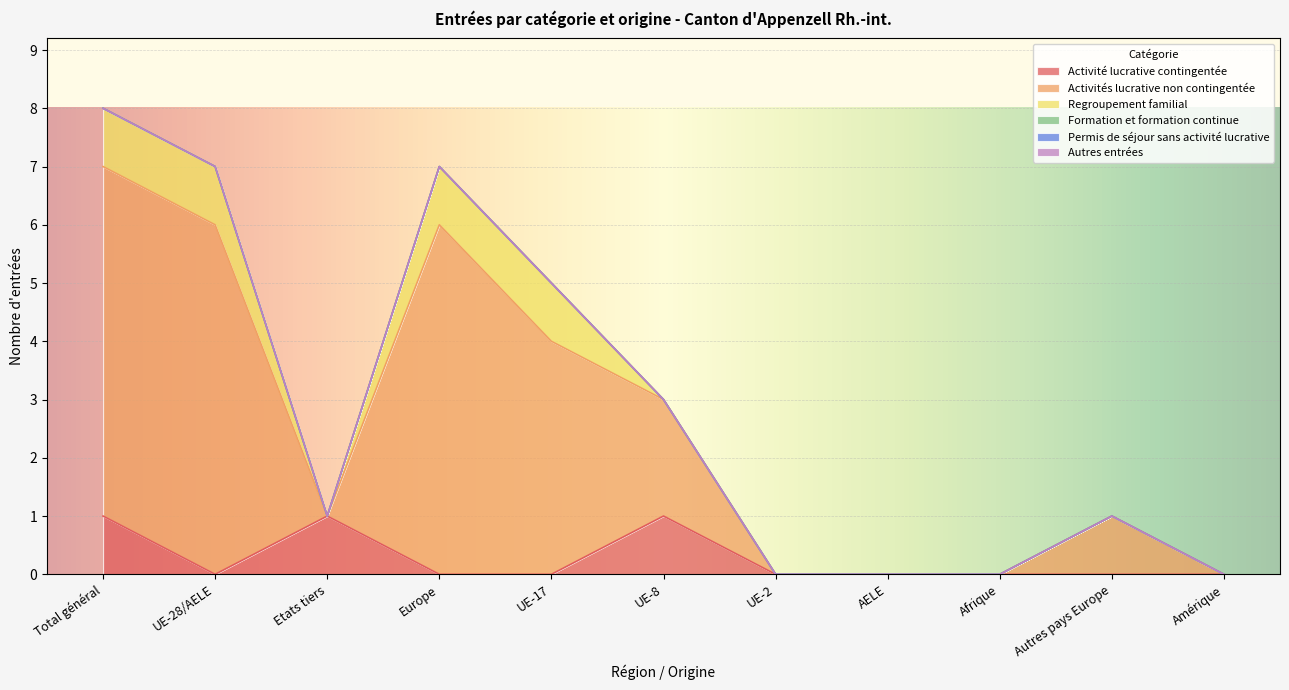

How many lines are shown in the chart?

6